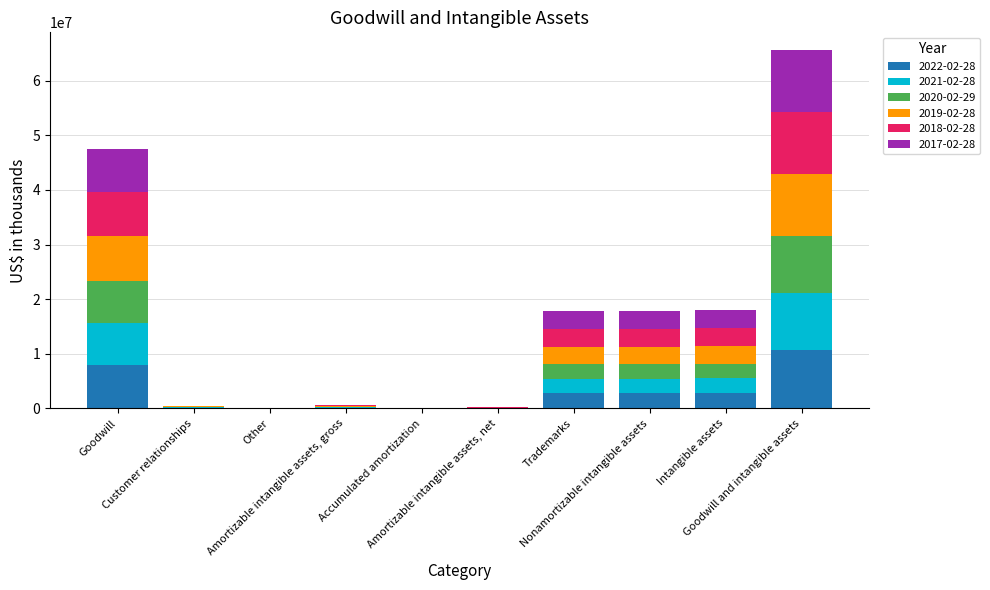

What are all the series names shown in the legend?

2022-02-28, 2021-02-28, 2020-02-29, 2019-02-28, 2018-02-28, 2017-02-28